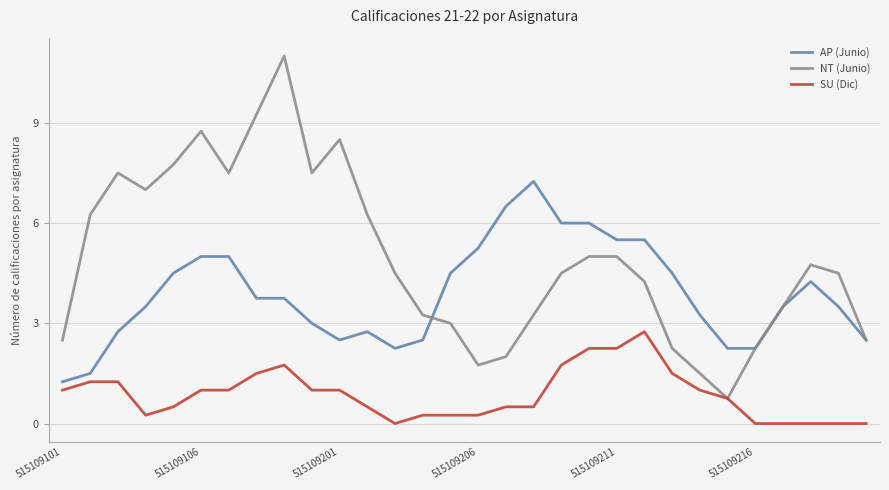

What is the maximum value shown in the chart?

11.0